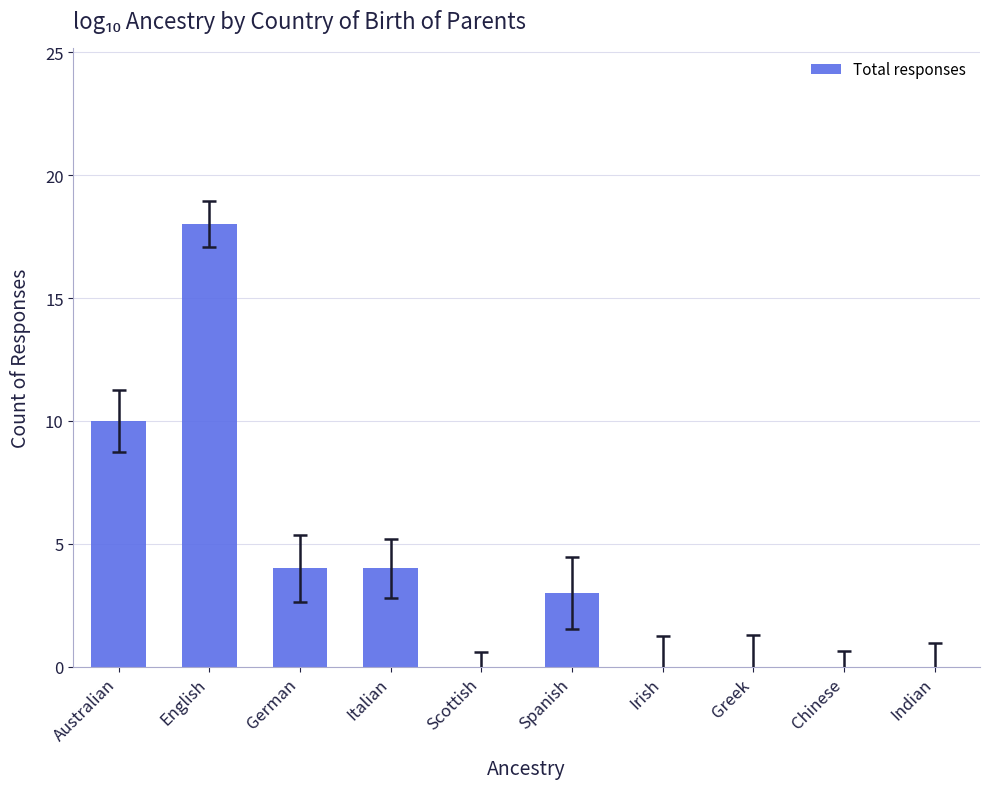

Reading left to right, transcribe all the data shown in this chart.

Australian=10	English=18	German=4	Italian=4	Scottish=0	Spanish=3	Irish=0	Greek=0	Chinese=0	Indian=0